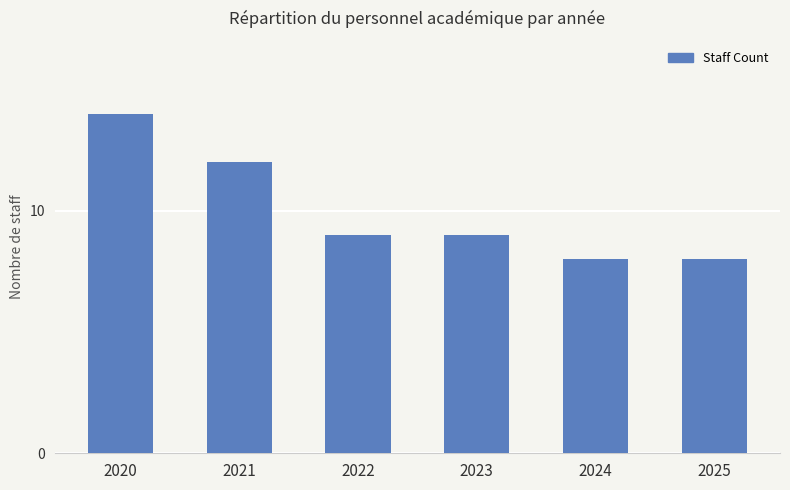

What is the average value?

10